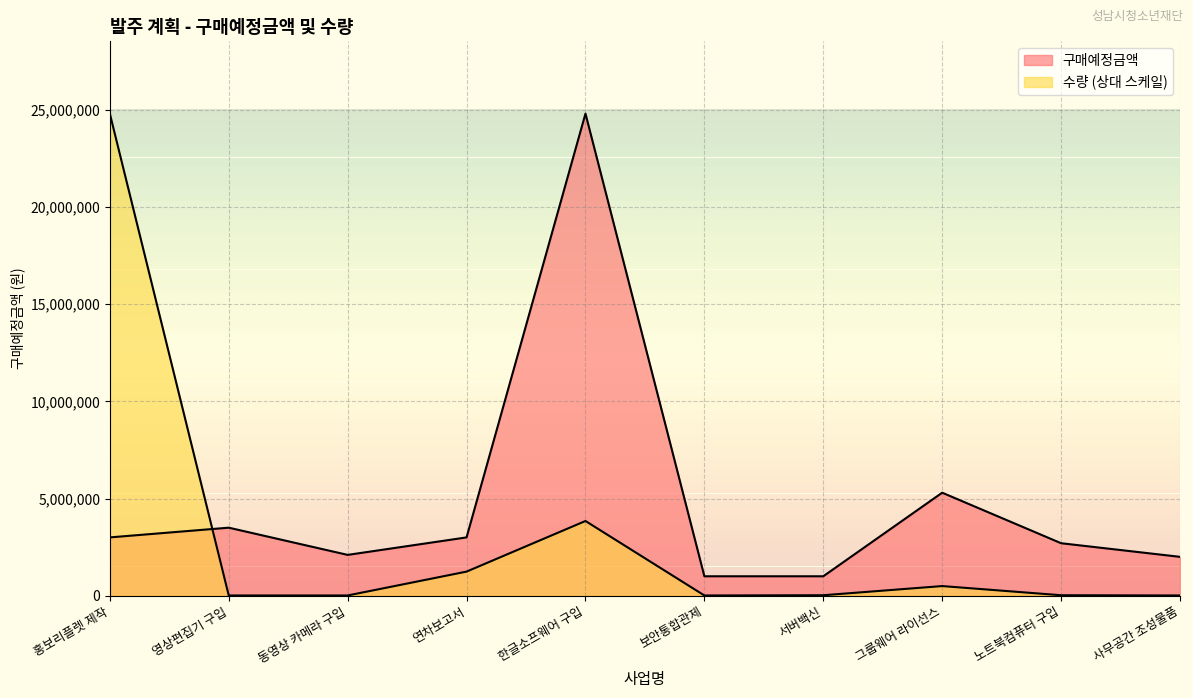

Reading left to right, extract all data points from this chart.

구매예정금액: 홍보리플렛 제작=3000000	영상편집기 구입=3500000	동영상 카메라 구입=2100000	연차보고서=3000000	한글소프웨어 구입=24800000	보안통합관제=1000000	서버백신=1000000	그룹웨어 라이선스=5300000	노트북컴퓨터 구입=2700000	사무공간 조성물품=2000000
수량: 홍보리플렛 제작=24800000	영상편집기 구입=12400	동영상 카메라 구입=12400	연차보고서=1240000	한글소프웨어 구입=3844000	보안통합관제=12400	서버백신=24800	그룹웨어 라이선스=496000	노트북컴퓨터 구입=24800	사무공간 조성물품=12400